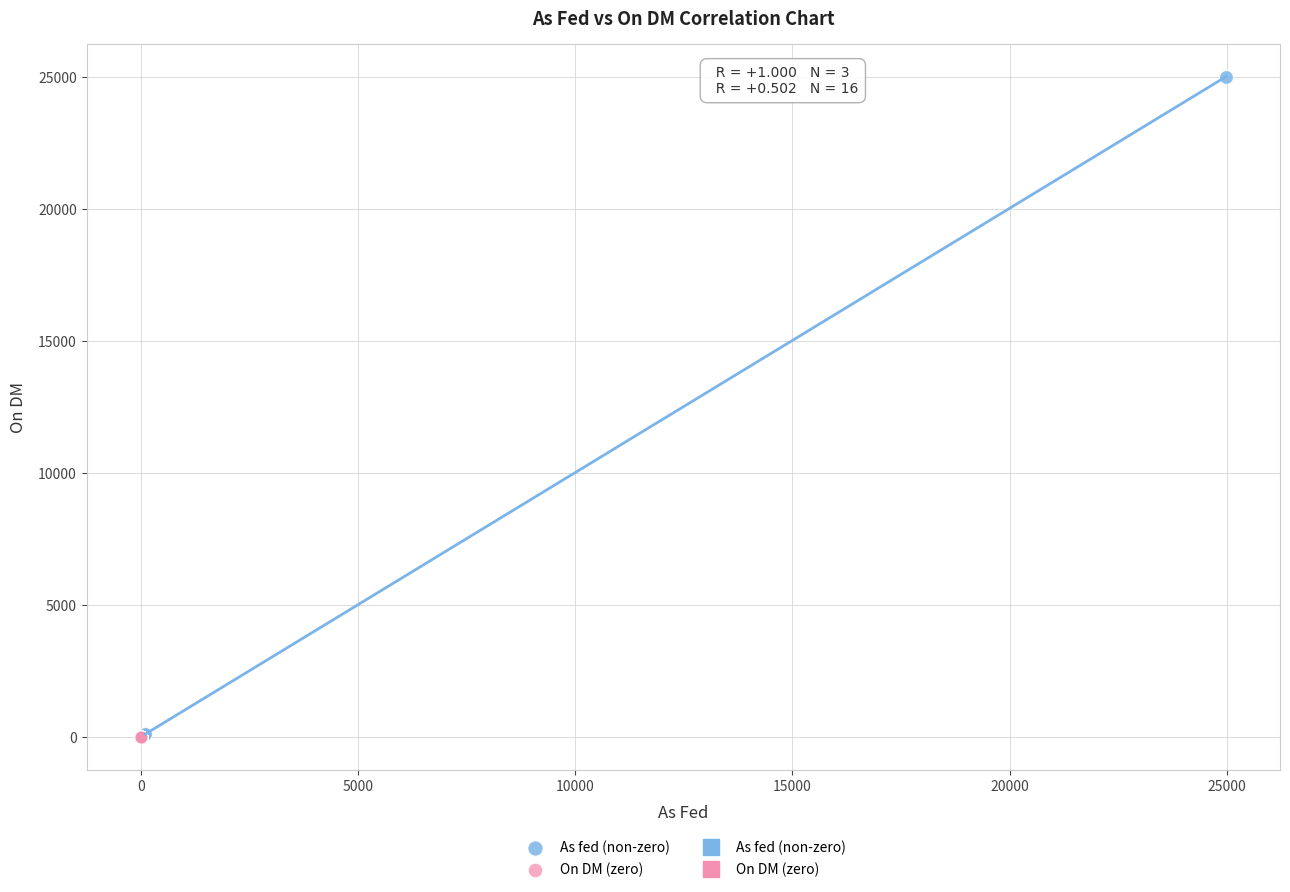

Which series contains the highest Y value?

As fed (non-zero)